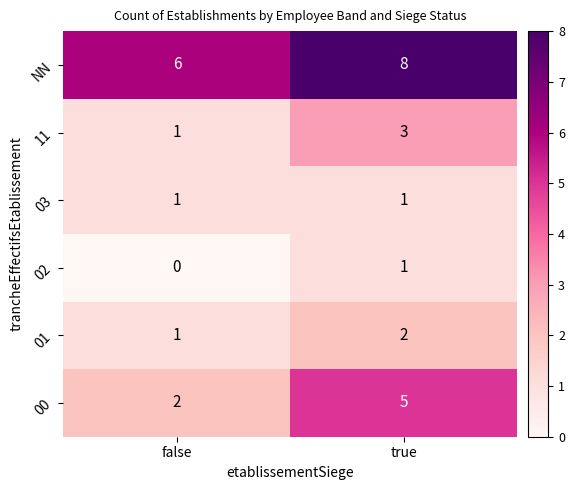

At which category does the chart reach its peak across all series?

true